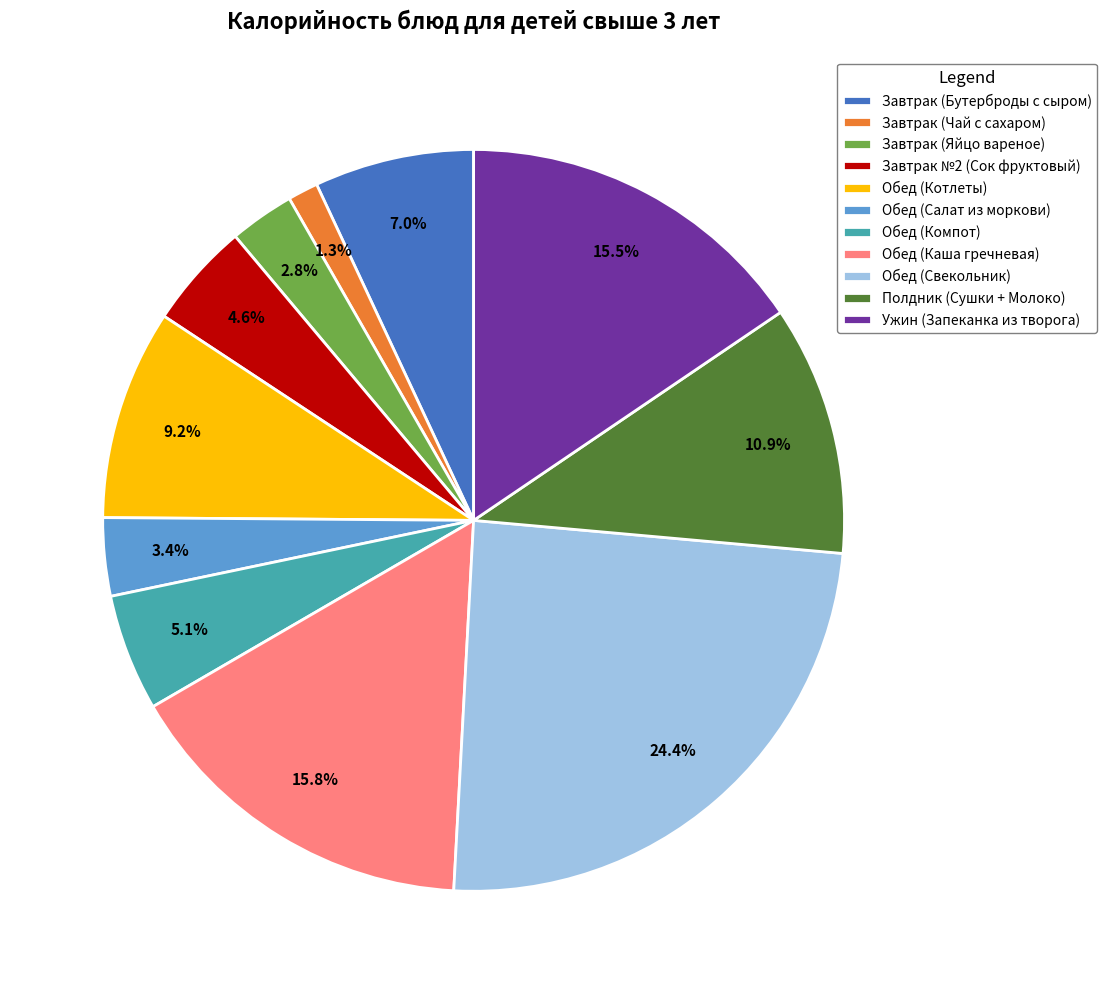

To the nearest percent, what is the difference between the largest and smallest slice percentages?

23%